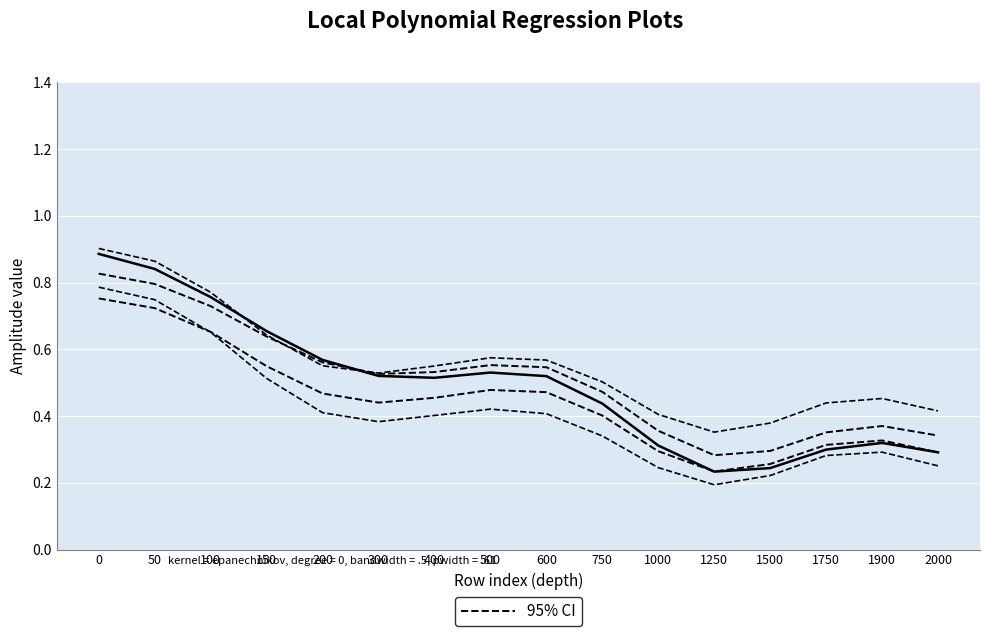

What is the lowest value of the 95% CI series?

0.3